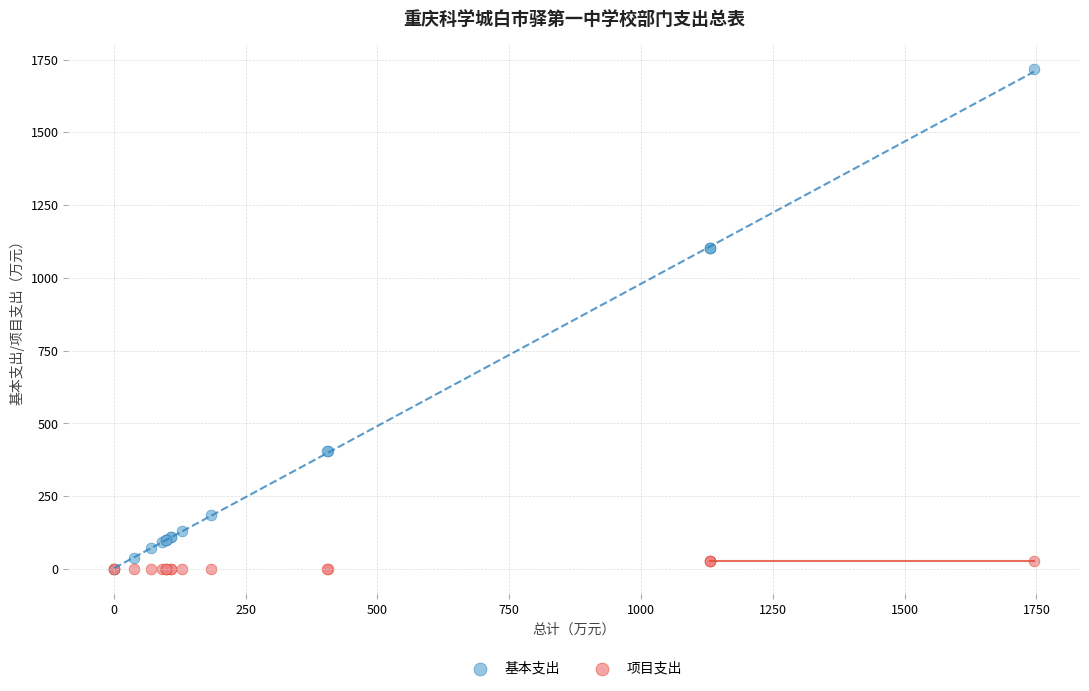

Which series has the widest spread of Y values?

基本支出